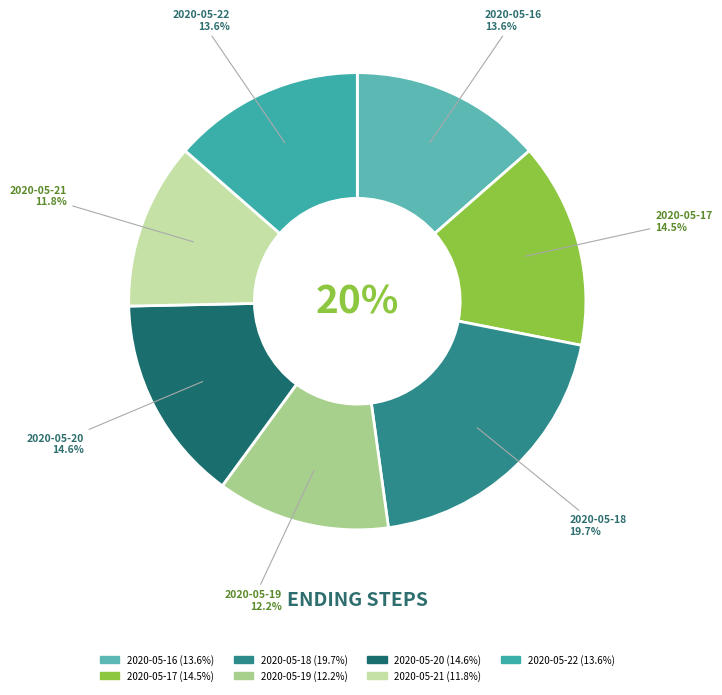

True or false: 2020-05-19 accounts for 21% of the total.

False